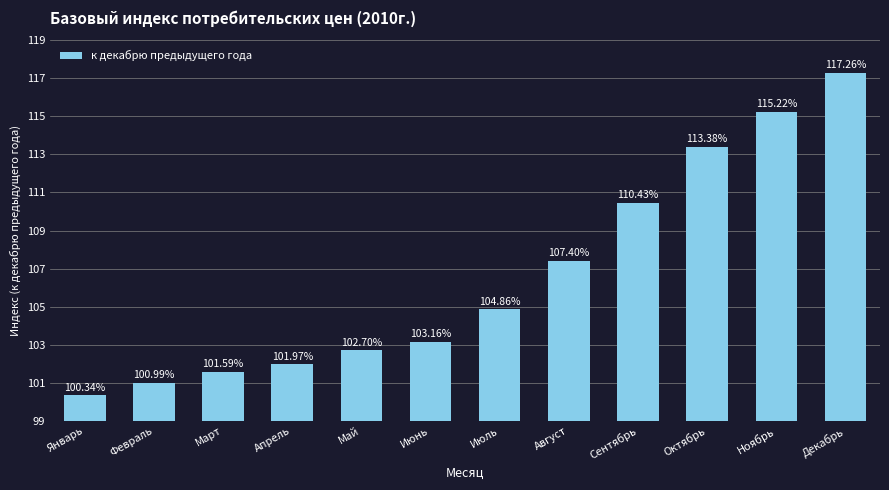

How many data points does each series have?

12